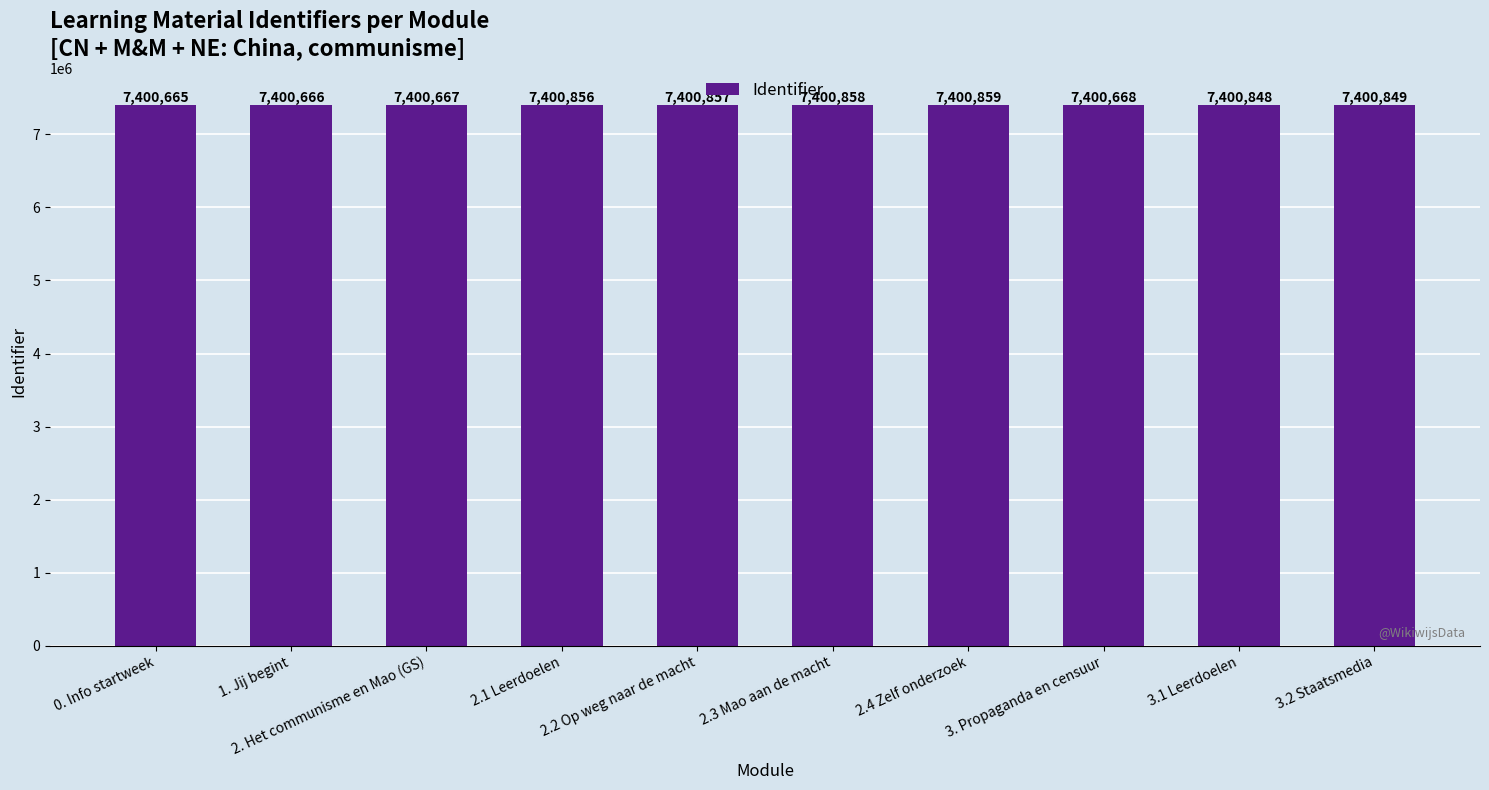

Are the bars horizontal?

No